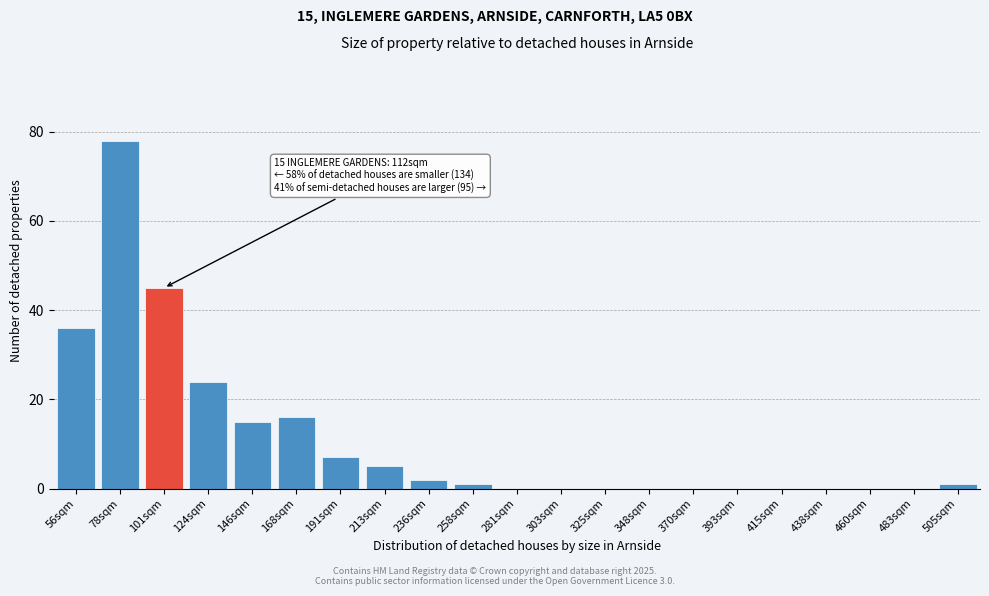

Reading left to right, transcribe all the data shown in this chart.

56sqm=36	78sqm=78	101sqm=45	124sqm=24	146sqm=15	168sqm=16	191sqm=7	213sqm=5	236sqm=2	258sqm=1	281sqm=0	303sqm=0	325sqm=0	348sqm=0	370sqm=0	393sqm=0	415sqm=0	438sqm=0	460sqm=0	483sqm=0	505sqm=1